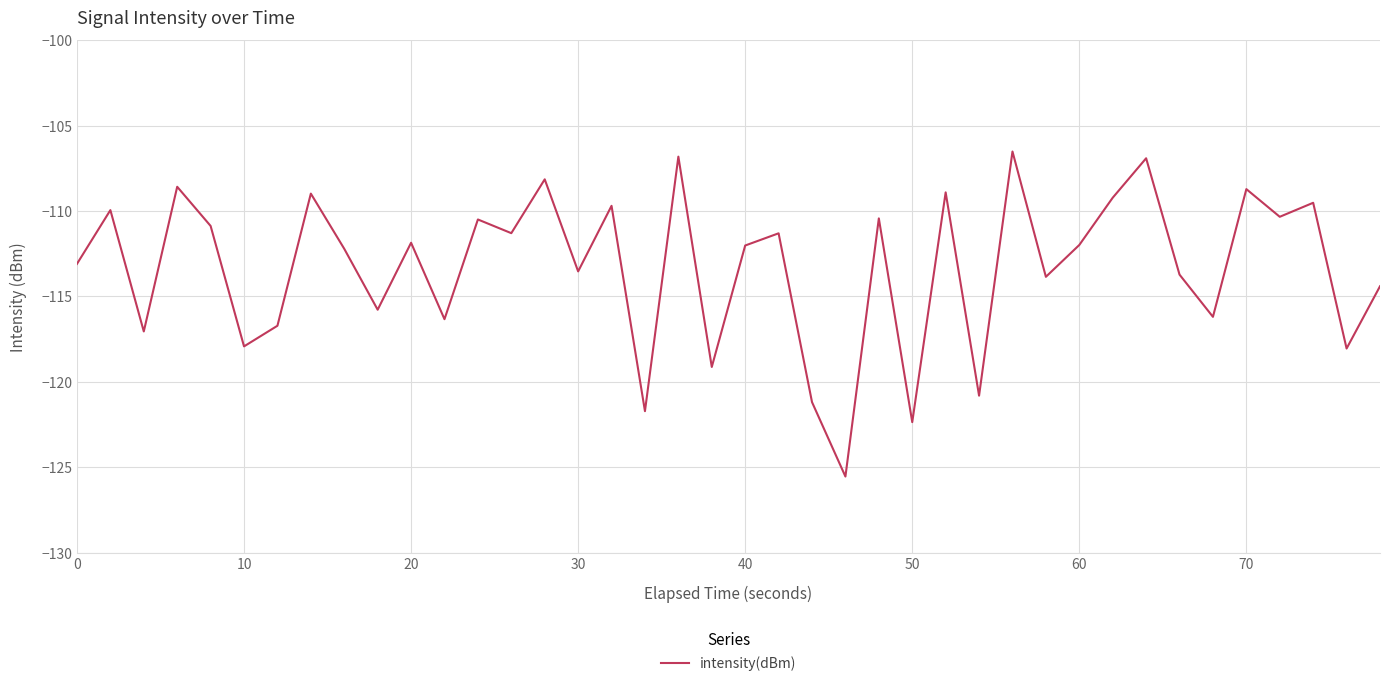

What is the maximum value shown in the chart?

-106.5